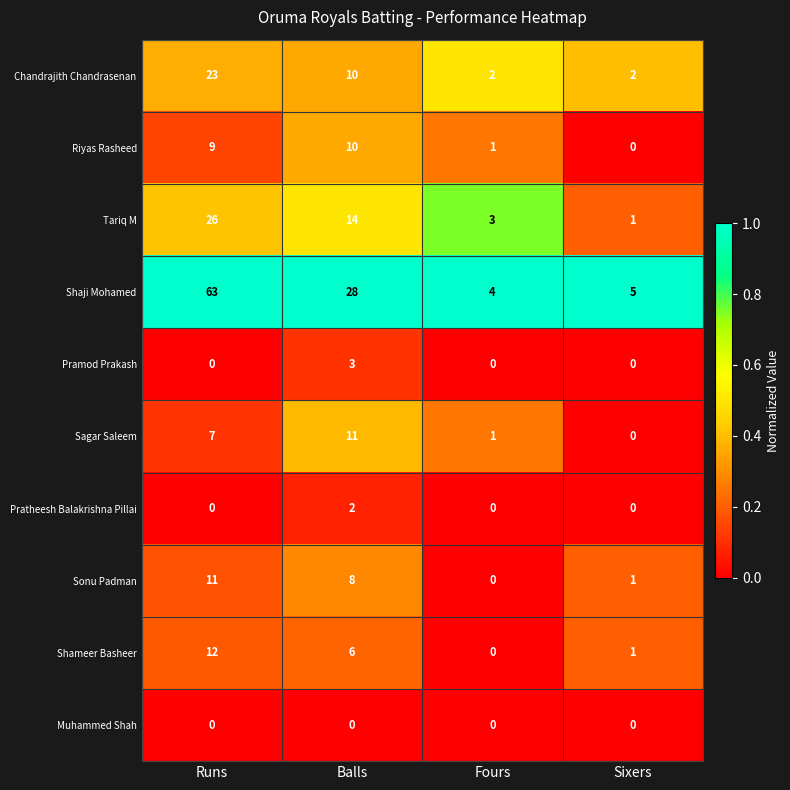

True or false: Sonu Padman has a value of 11 at Balls.

False